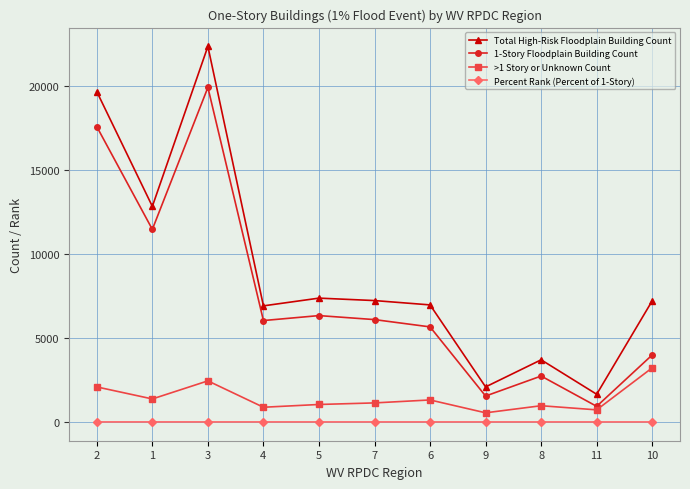

How many lines are shown in the chart?

4